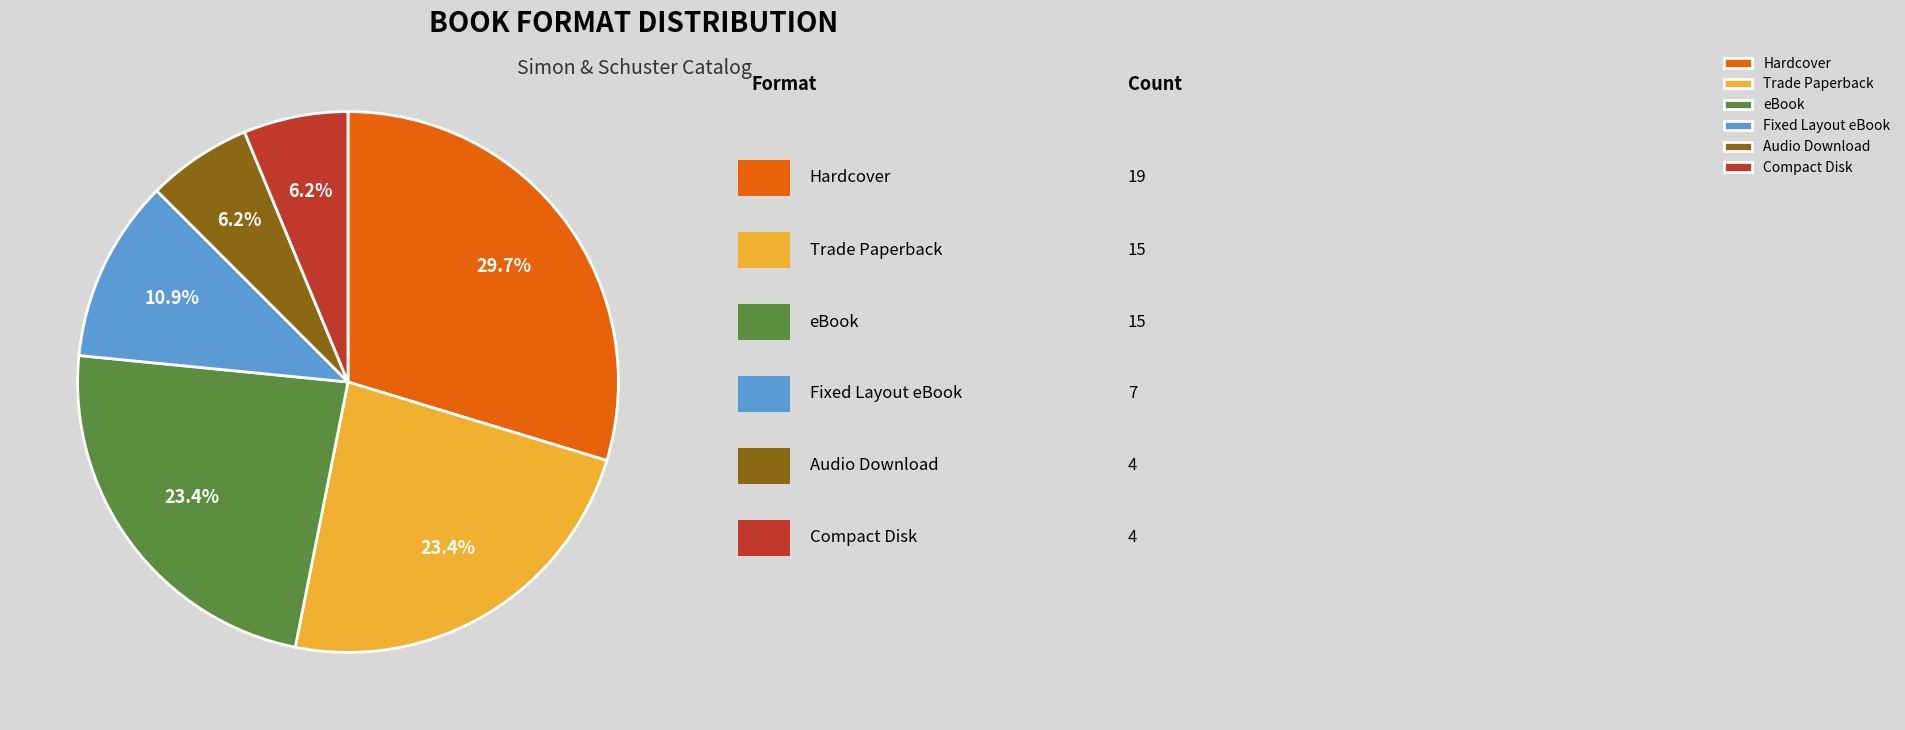

Is there a majority slice in this chart?

No